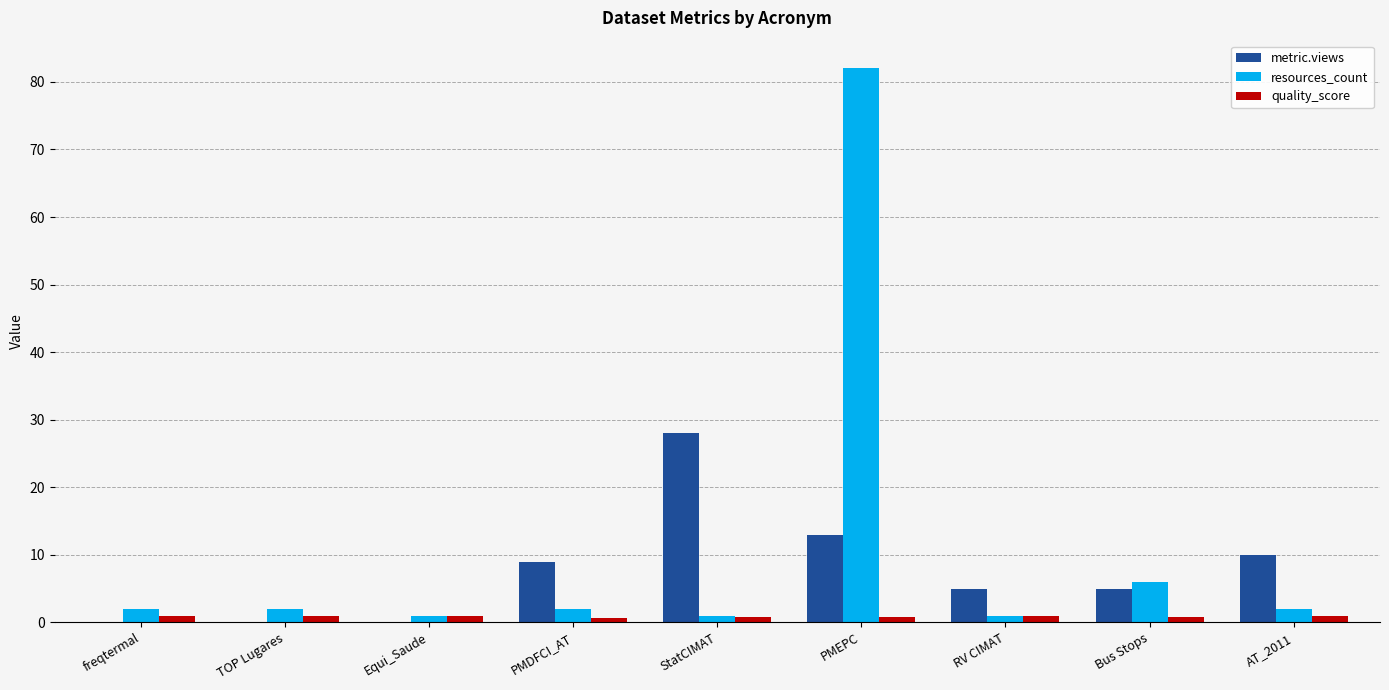

Is the value of resources_count at AT_2011 greater than the value of metric.views at TOP Lugares?

Yes